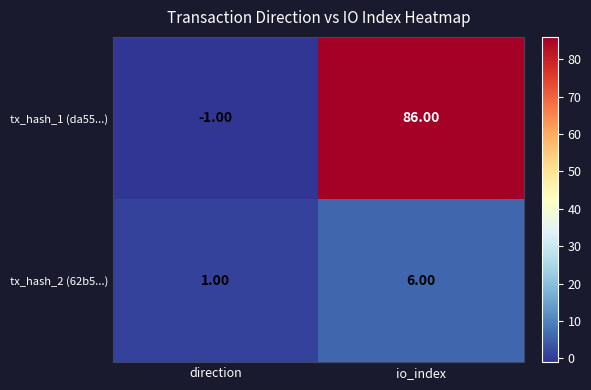

At which category is the sum across all series the highest?

io_index